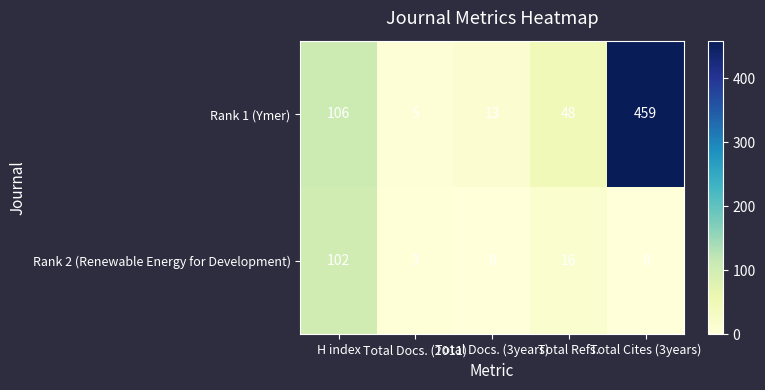

What is the total value across all series at Total Cites (3years)?

459